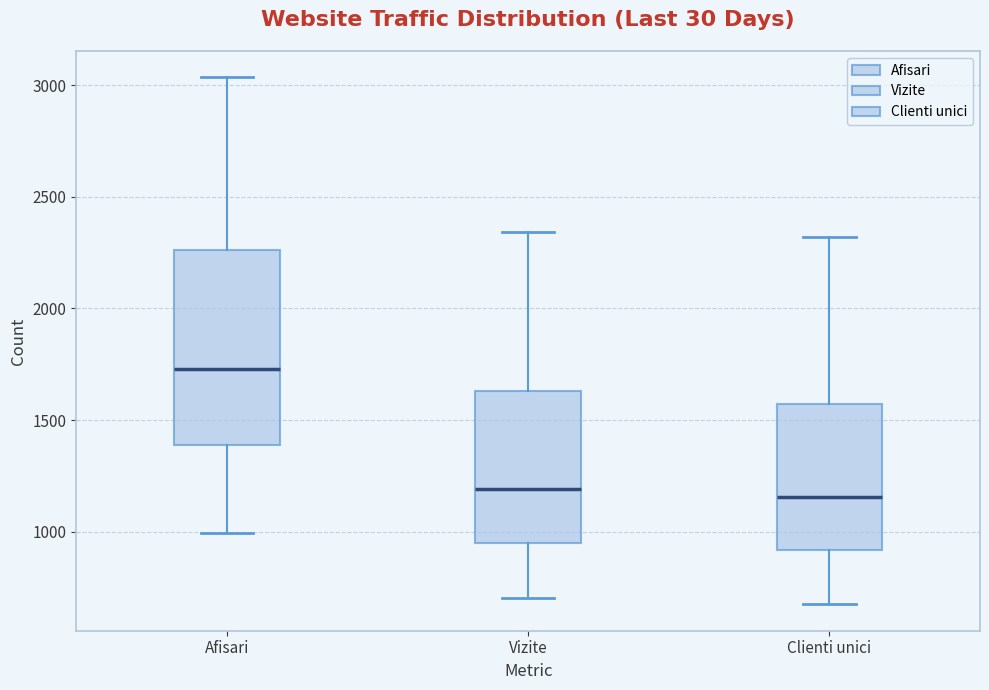

Where is the upper edge of the box for Afisari on the y-axis? The values are not printed on the chart, so give them approximately, as read against the axis.

2250